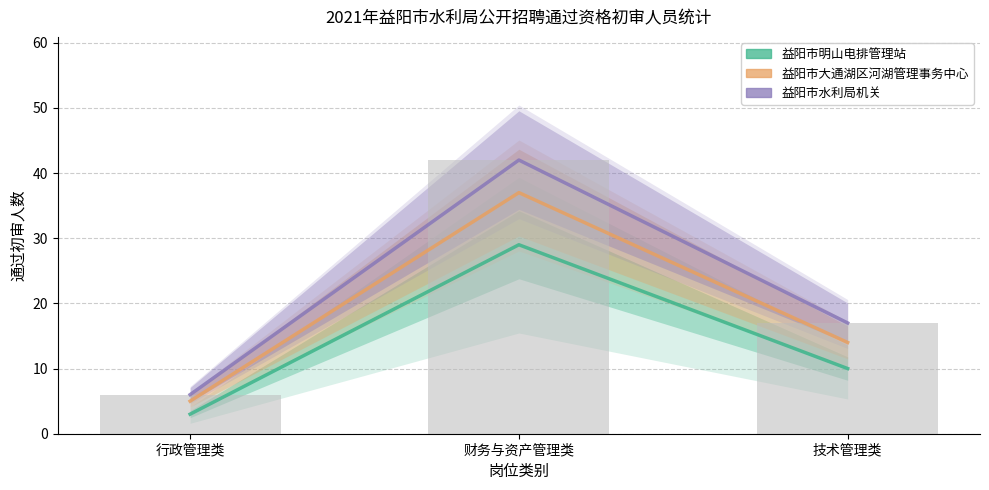

Is it true that 益阳市明山电排管理站 equals 1 at 行政管理类?

False